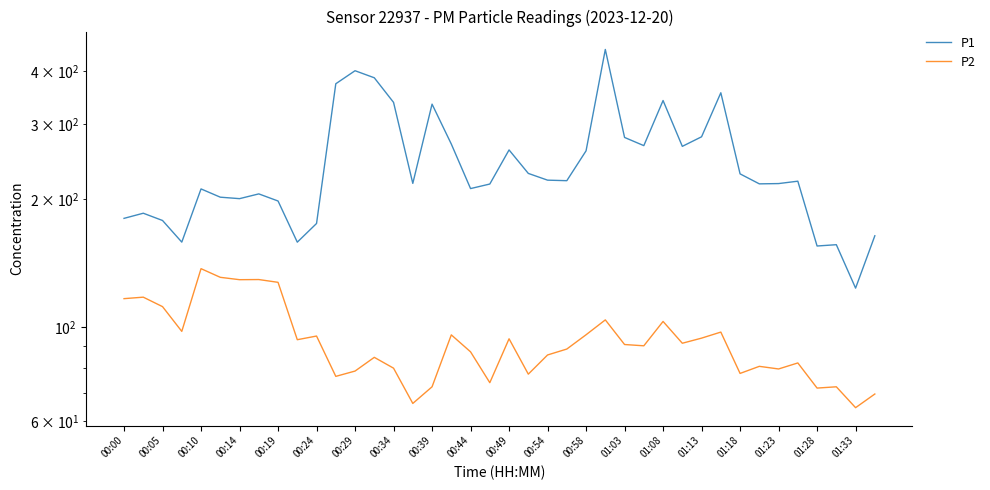

What is the lowest value of the P2 series?

64.6